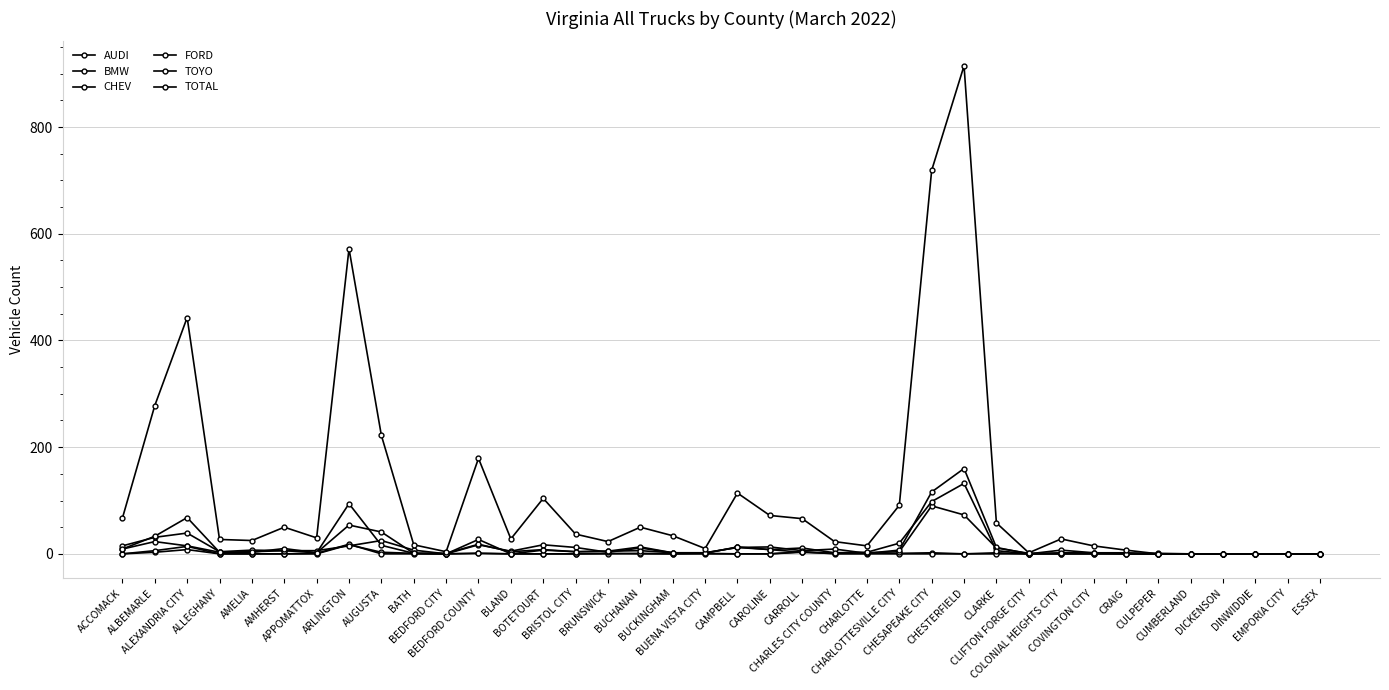

How many lines are shown in the chart?

6